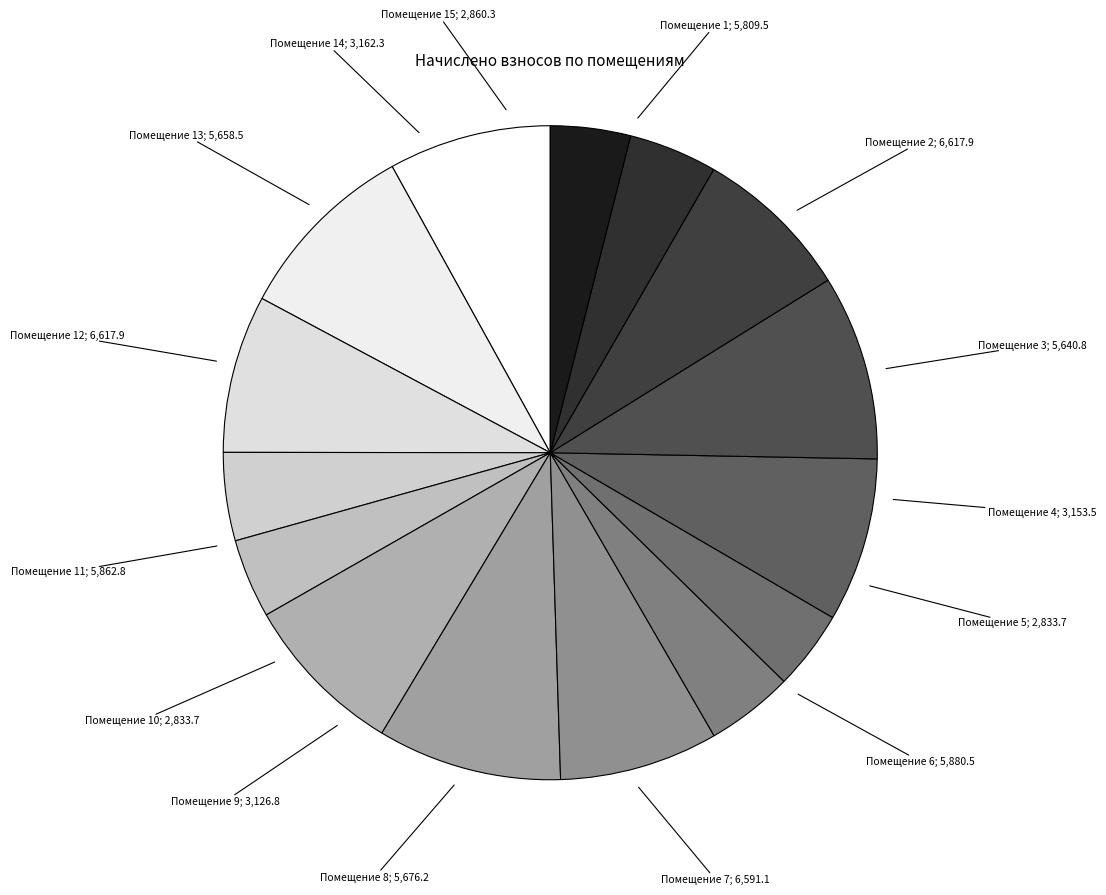

How many slices are in this pie chart?

15